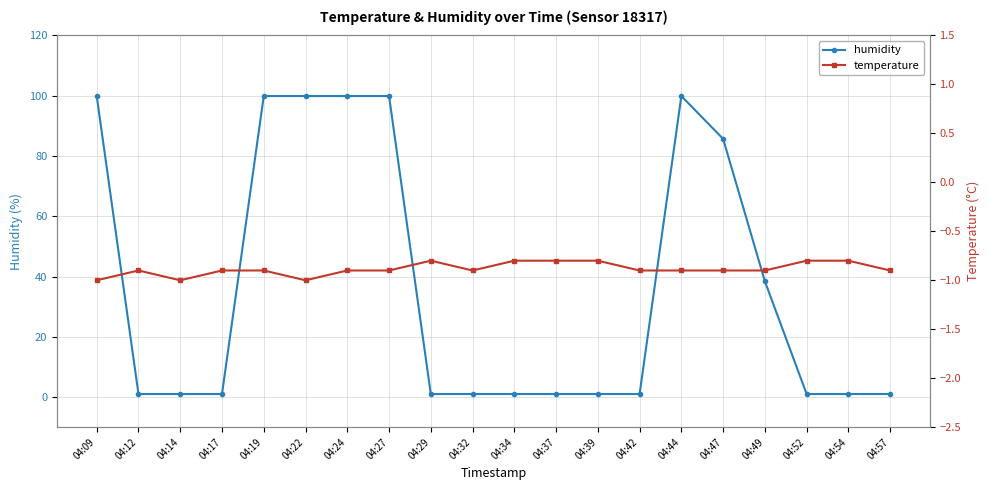

At how many categories does at least one series exceed 52?

7